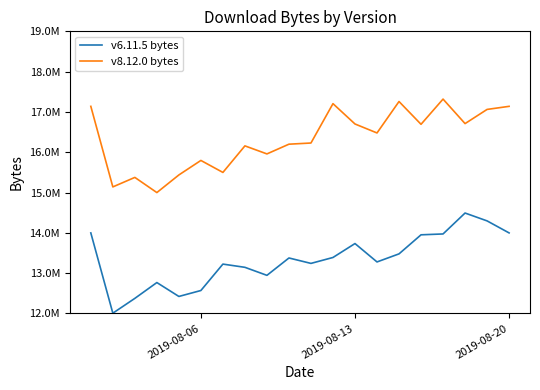

Reading right to left, extract all data points from this chart.

v6.11.5 bytes: 13999041.0	14297405.4	14492259.6	13973344.8	13952130.0	13479257.5	13279161.3	13735229.6	13389731.0	13243020.0	13377316.2	12946607.6	13145560.1	13225484.1	12570422.6	12423059.7	12767679.0	12375241.9	12007831.8	13999041.0
v8.12.0 bytes: 17139208.0	17062793.6	16711021.3	17319050.8	16693660.2	17258791.9	16478960.5	16701590.8	17205839.6	16229342.9	16200300.9	15959089.9	16158453.1	15499817.9	15797073.2	15437135.4	15000050.5	15376269.7	15140420.0	17139208.0